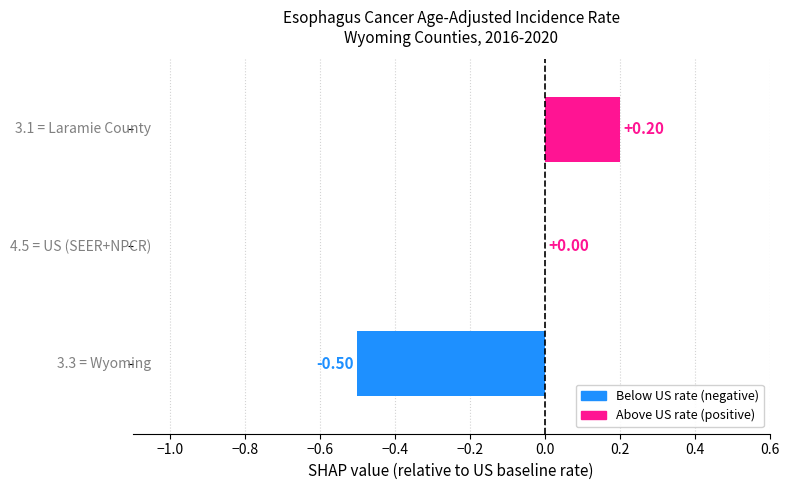

What is the sum of all values?

-0.3